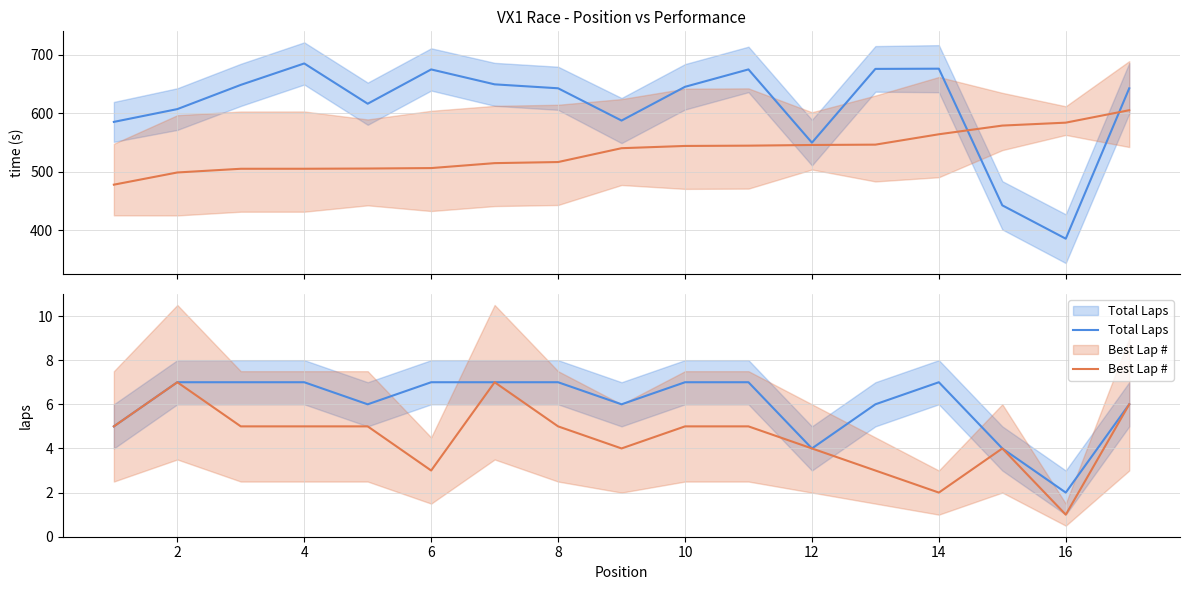

How many Best Lap # values are between 4 and 5?

10